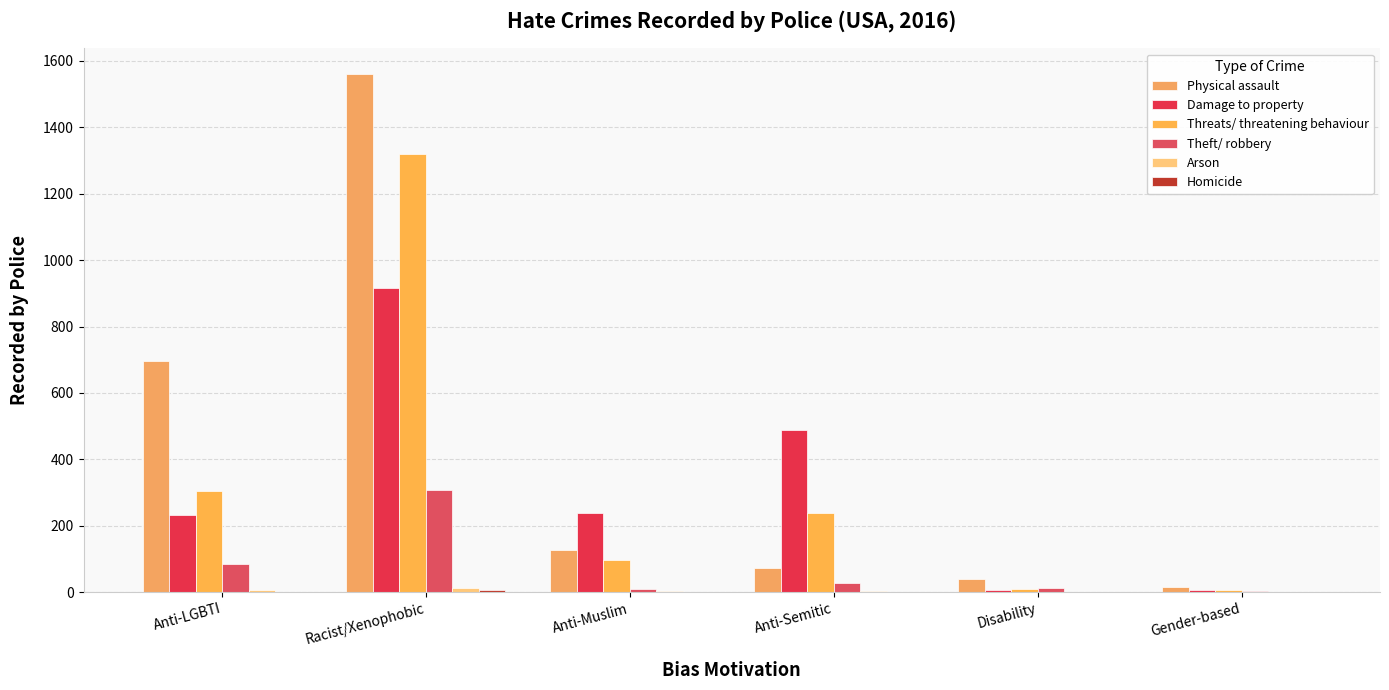

What position from the right is Anti-Muslim?

4